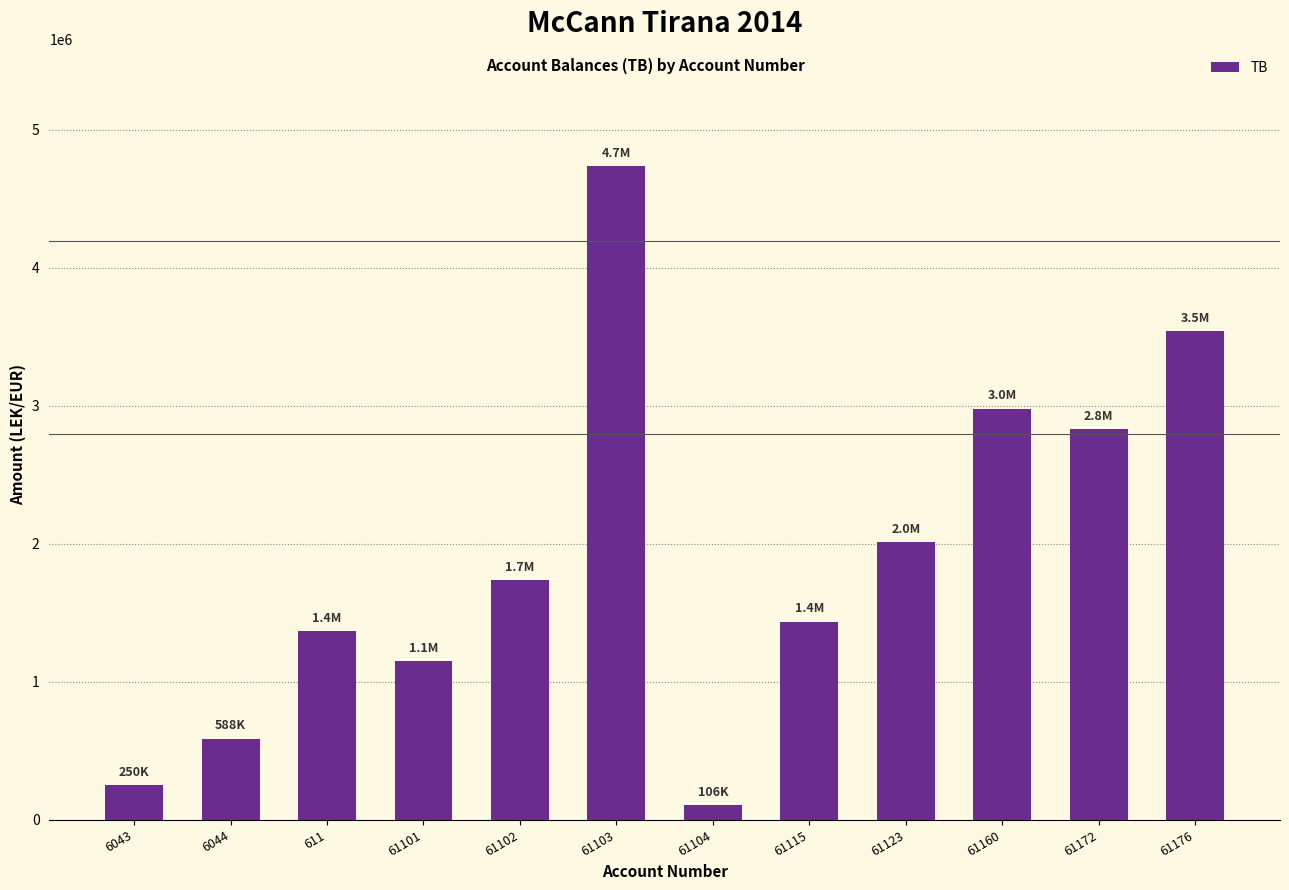

How many bars are there in total?

12